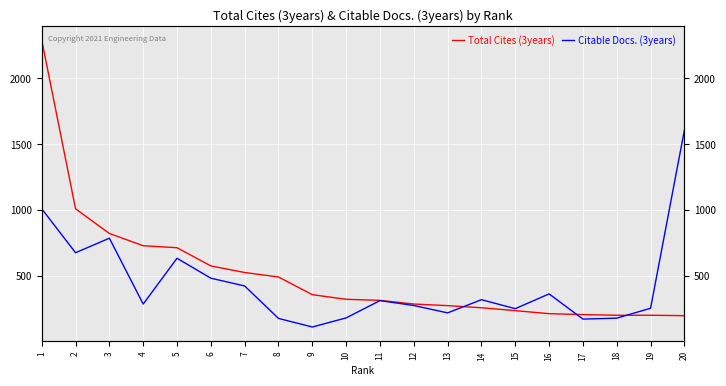

Is it true that Citable Docs. (3years) equals 282 at 17?

False